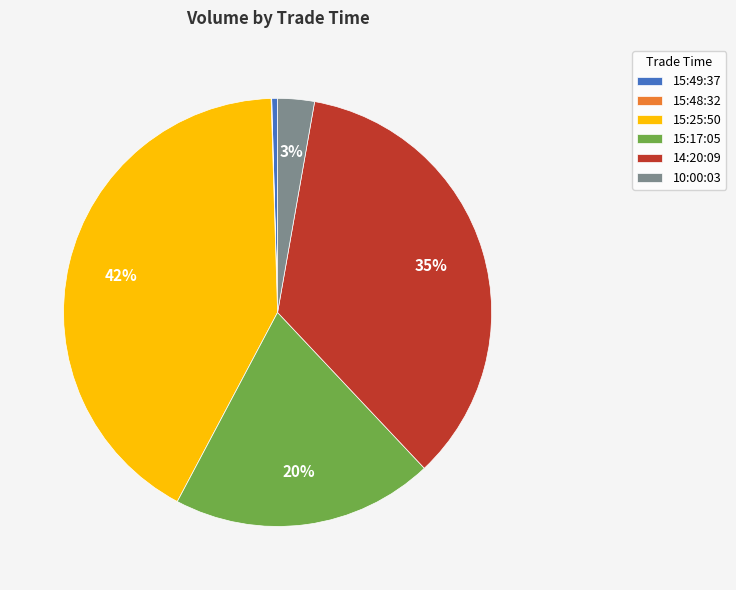

Which category has the biggest portion of the pie?

15:25:50